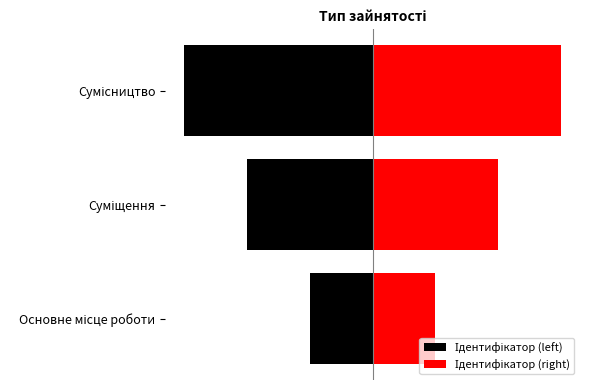

List the series in order of their overall mean, highest first.

Ідентифікатор (right), Ідентифікатор (left)